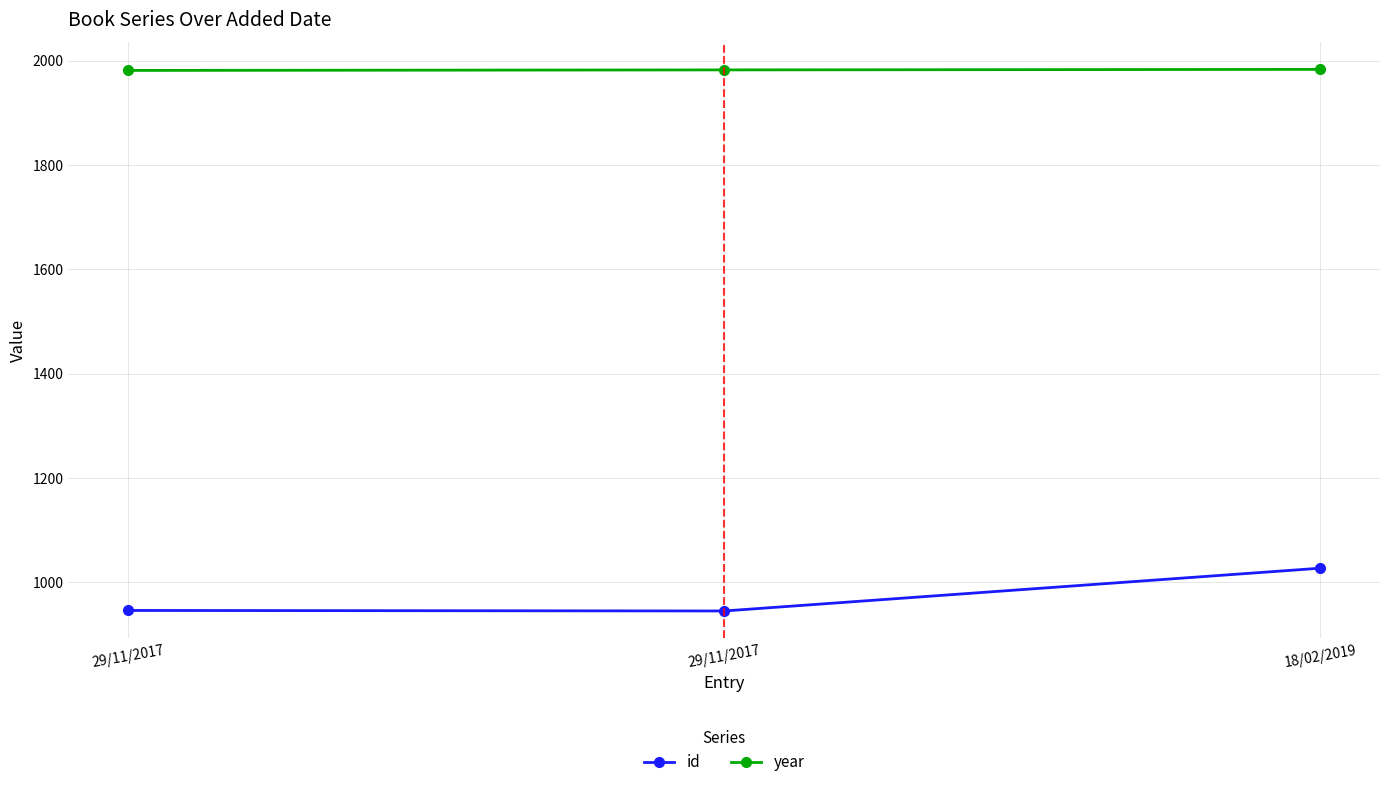

True or false: id has a value of 1027 at 18/02/2019.

True